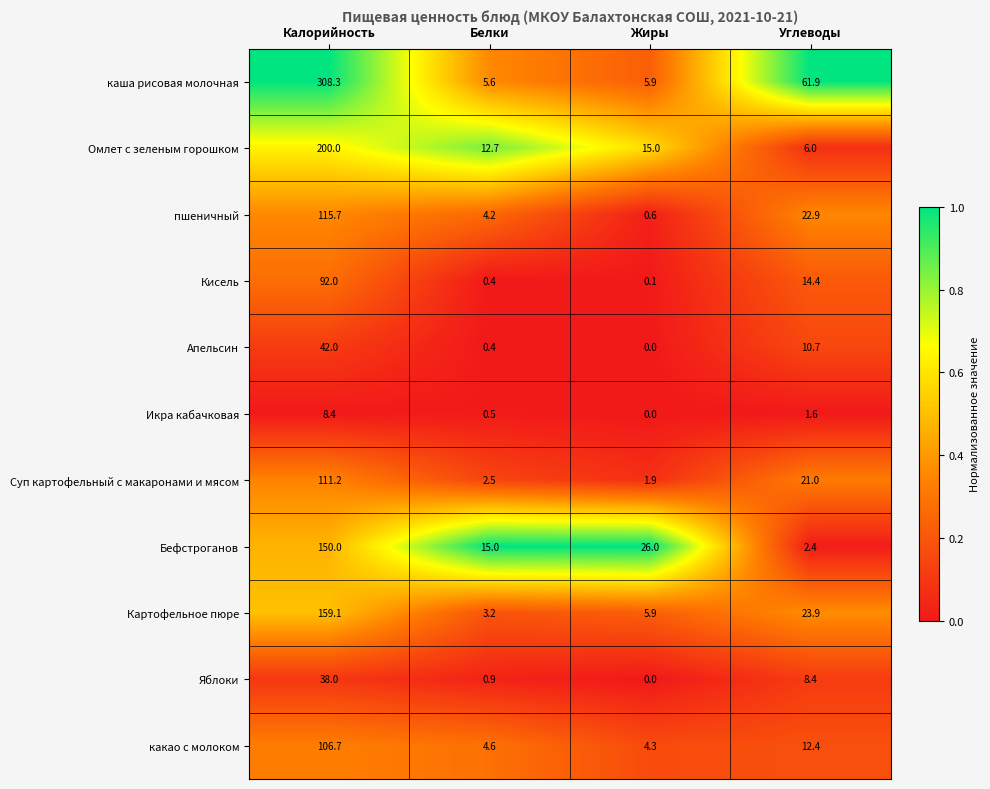

At how many categories does at least one series exceed 0?

4